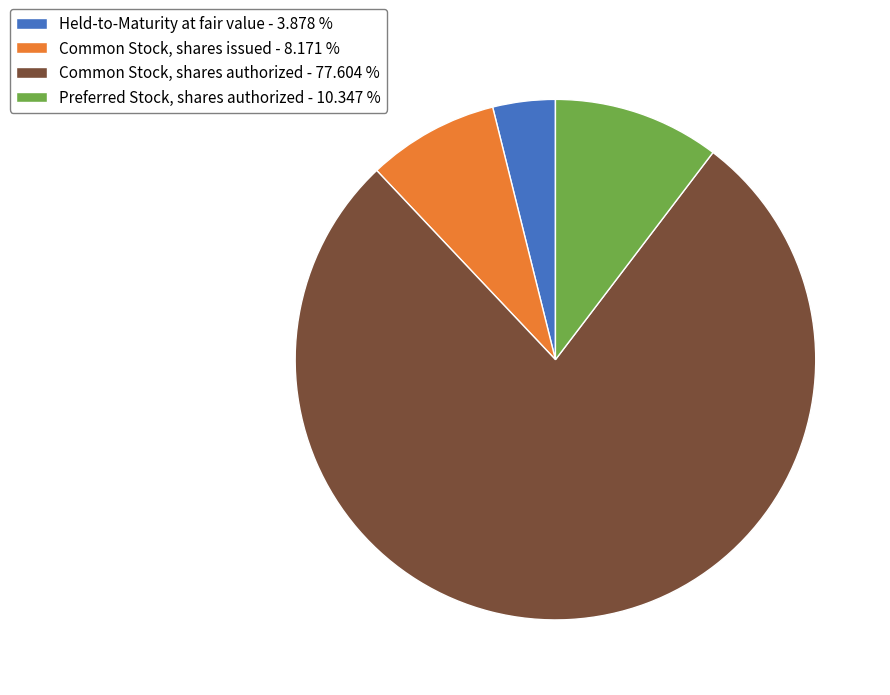

What is the ratio of the value at Common Stock, shares issued - 8.171 % to the value at Held-to-Maturity at fair value - 3.878 %?

2.1